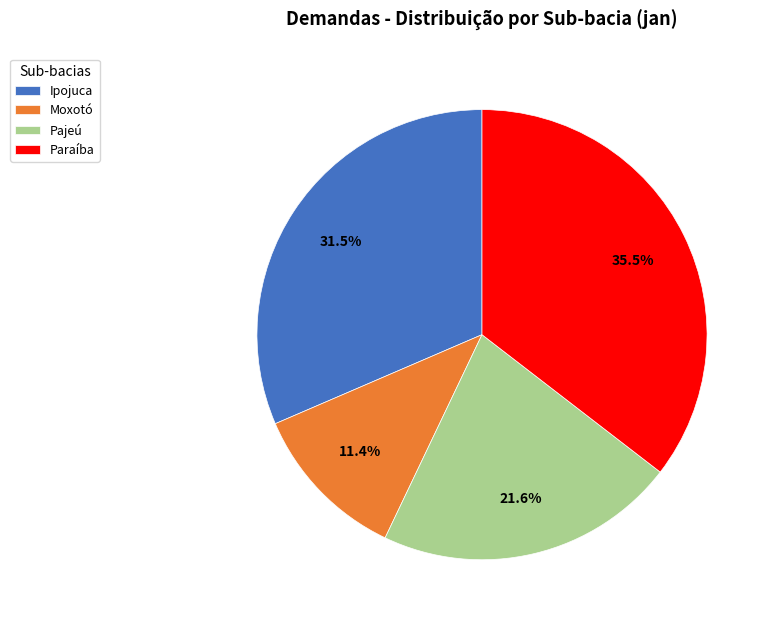

To the nearest percent, what is the average slice percentage?

25%